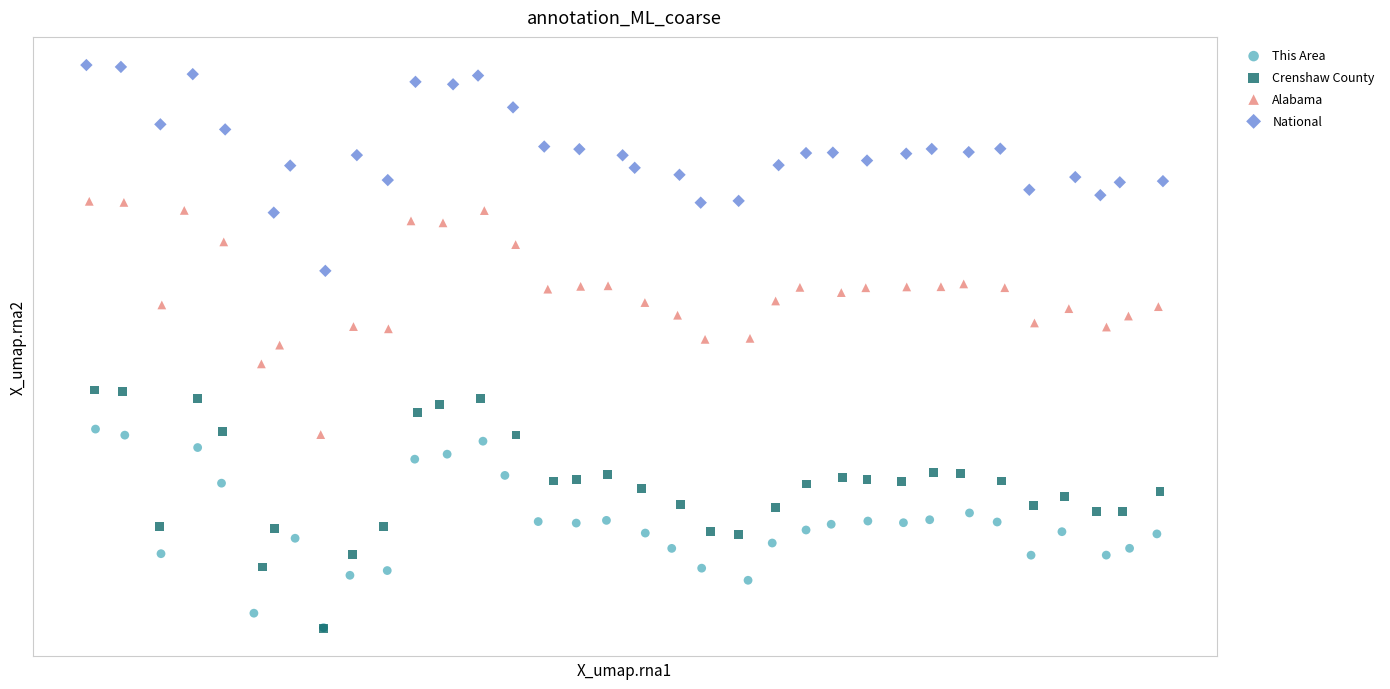

Which series has the widest spread of Y values?

Crenshaw County